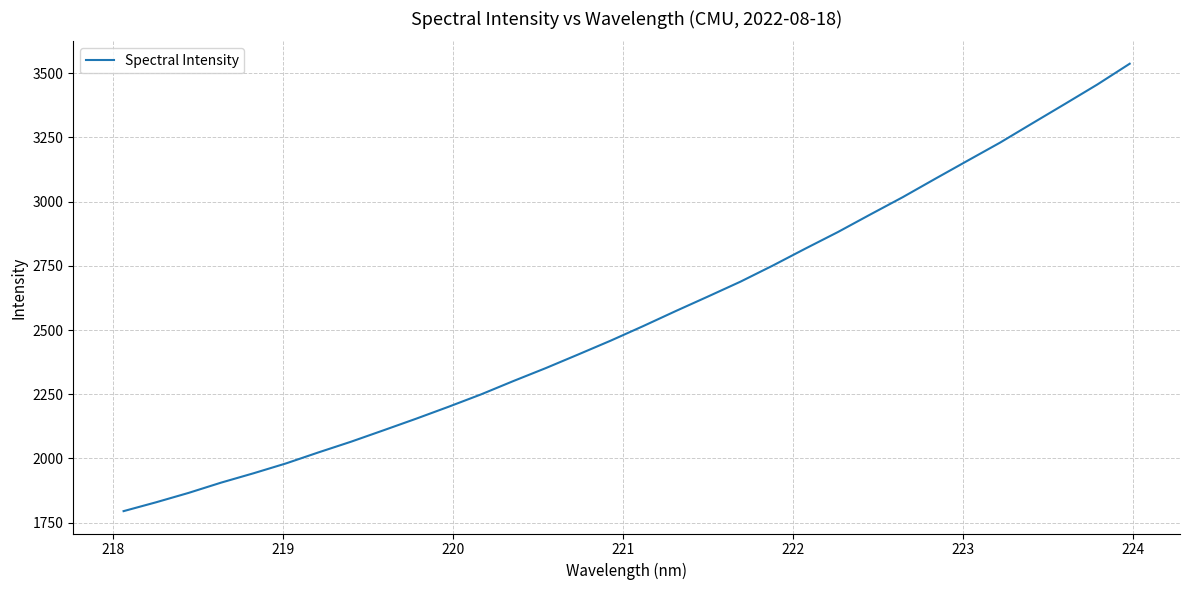

What is the maximum value shown in the chart?

3537.1